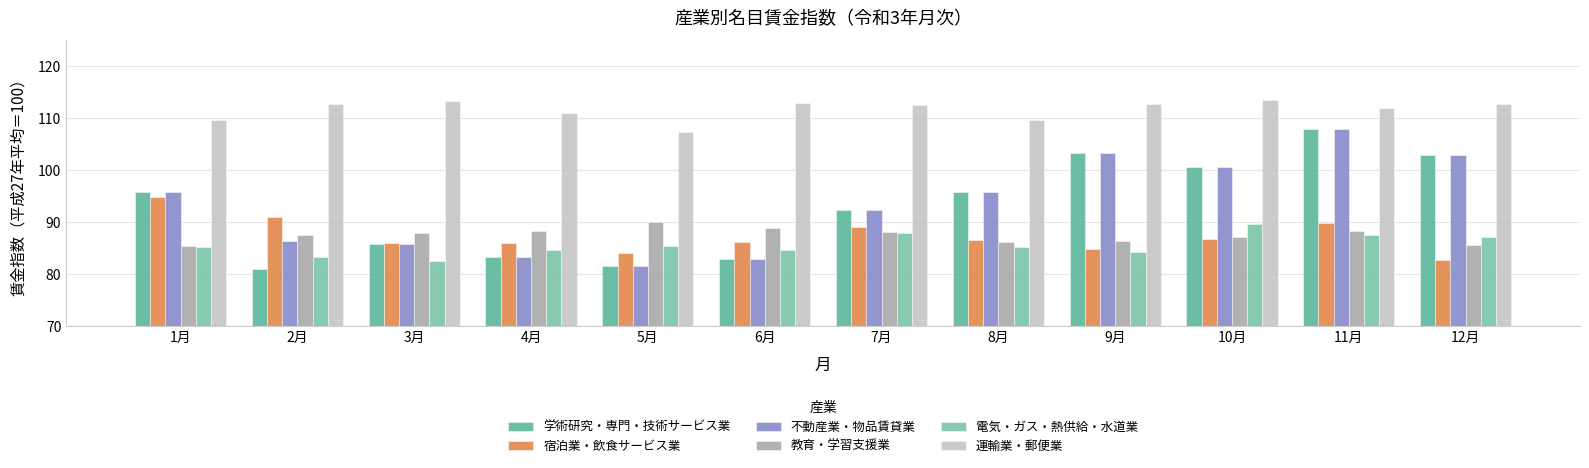

Reading left to right, transcribe all the data shown in this chart.

学術研究・専門・技術サービス業: 1月=95.8	2月=81.1	3月=85.8	4月=83.3	5月=81.7	6月=82.9	7月=92.4	8月=95.8	9月=103.3	10月=100.6	11月=107.9	12月=103.0
宿泊業・飲食サービス業: 1月=94.8	2月=91.1	3月=86.1	4月=86.0	5月=84.2	6月=86.3	7月=89.1	8月=86.6	9月=84.9	10月=86.8	11月=89.9	12月=82.7
不動産業・物品賃貸業: 1月=95.8	2月=86.4	3月=85.8	4月=83.3	5月=81.7	6月=82.9	7月=92.4	8月=95.8	9月=103.3	10月=100.6	11月=107.9	12月=103.0
教育・学習支援業: 1月=85.5	2月=87.6	3月=87.9	4月=88.3	5月=90.0	6月=89.0	7月=88.1	8月=86.2	9月=86.4	10月=87.1	11月=88.3	12月=85.7
電気・ガス・熱供給・水道業: 1月=85.3	2月=83.3	3月=82.6	4月=84.6	5月=85.5	6月=84.6	7月=87.9	8月=85.2	9月=84.3	10月=89.6	11月=87.5	12月=87.2
運輸業・郵便業: 1月=109.7	2月=112.7	3月=113.4	4月=111.0	5月=107.4	6月=112.9	7月=112.6	8月=109.7	9月=112.7	10月=113.6	11月=112.0	12月=112.8